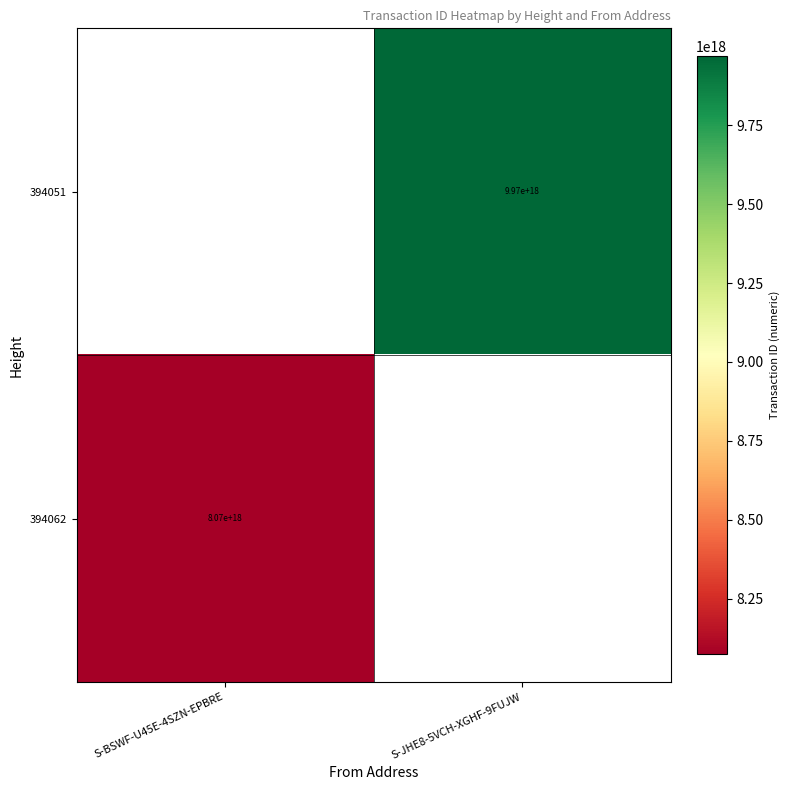

The 394051 series shows 9970000000000000000 at S-JHE8-5VCH-XGHF-9FUJW. True or false?

True